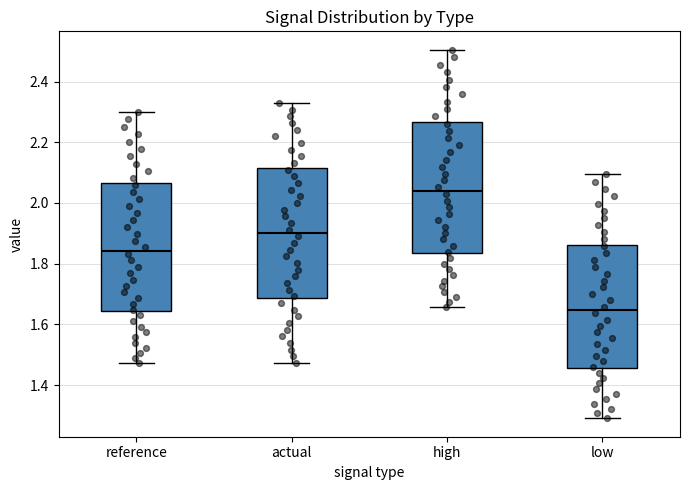

Reading left to right, transcribe this box plot: for each box, give where its median line is, the range the box spans, and where its two whiskers end, as read against the y-axis. The values are not printed on the chart, so give them approximately, as read against the axis.

reference: median 1.84, box 1.64 to 2.06, whiskers 1.48 to 2.30
actual: median 1.90, box 1.68 to 2.12, whiskers 1.48 to 2.32
high: median 2.04, box 1.84 to 2.26, whiskers 1.66 to 2.50
low: median 1.64, box 1.46 to 1.86, whiskers 1.30 to 2.10